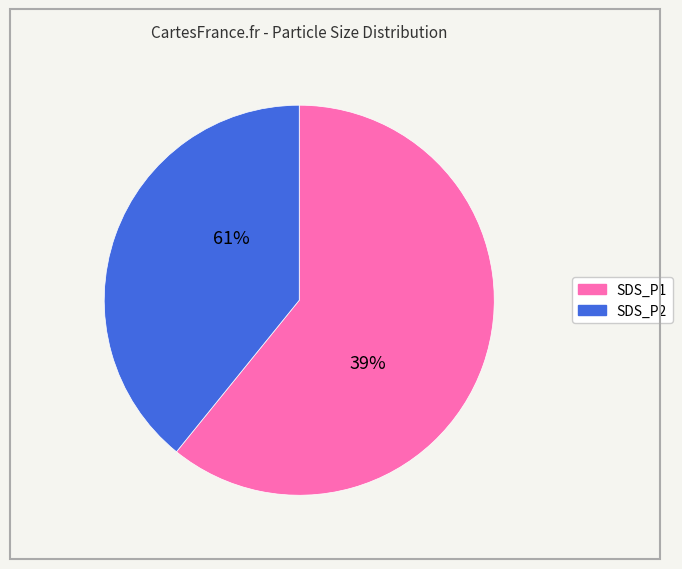

Is there a majority slice in this chart?

Yes